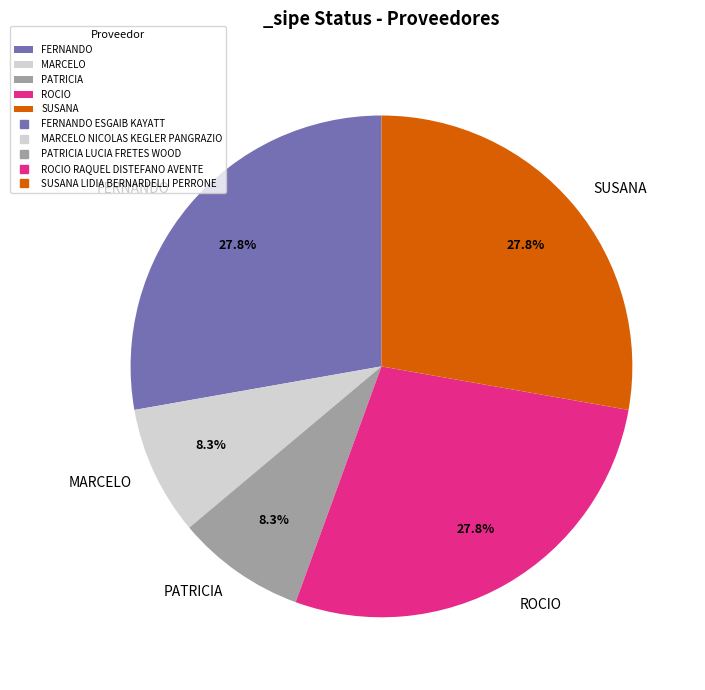

Is there a majority slice in this chart?

No